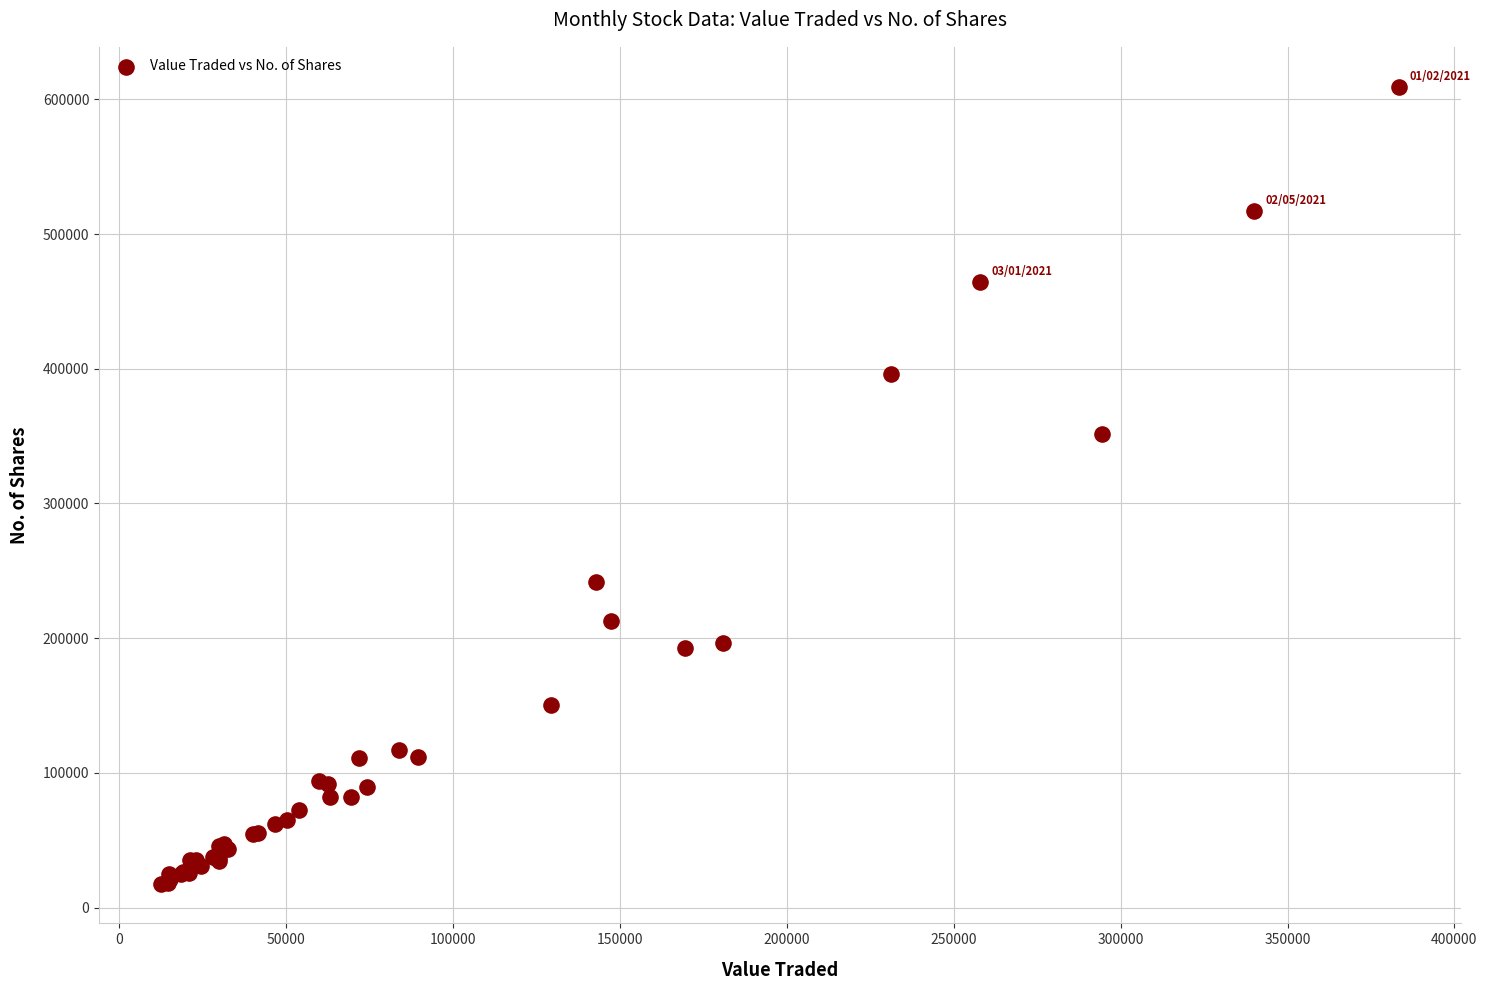

What Y value in the scatter plot is closest to 313625?

351758